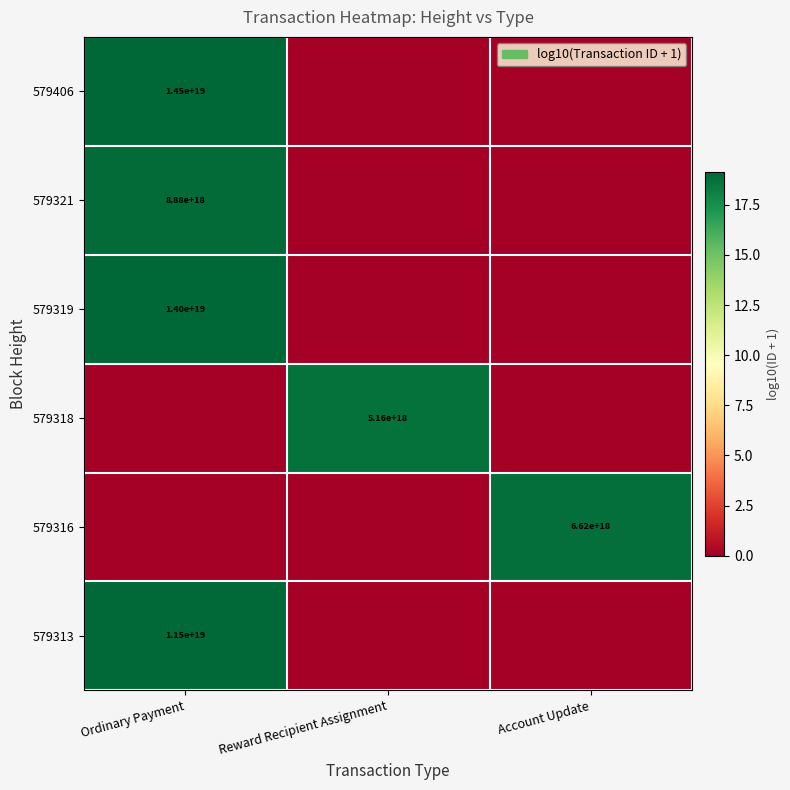

True or false: 579321 has a value of 2529918692040473088 at Ordinary Payment.

False